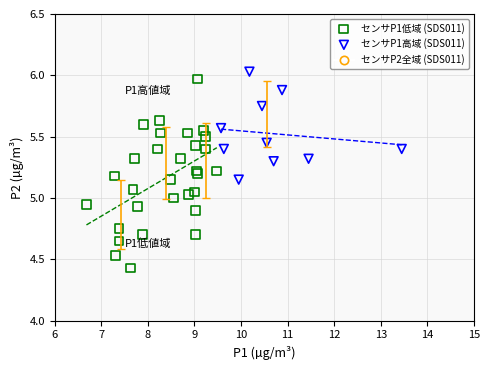

Which series reaches the minimum Y coordinate?

センサP1低域 (SDS011)